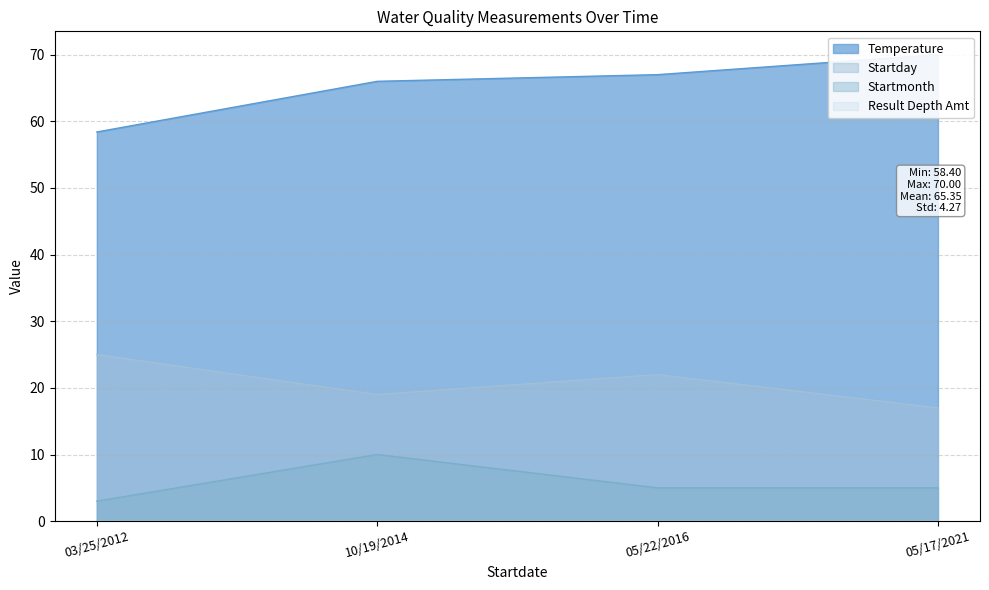

Which series has the largest total across all categories?

Temperature